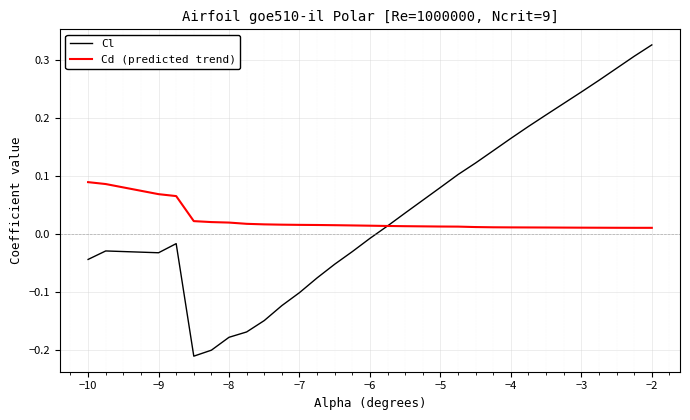

Which series has the widest spread of values?

Cl